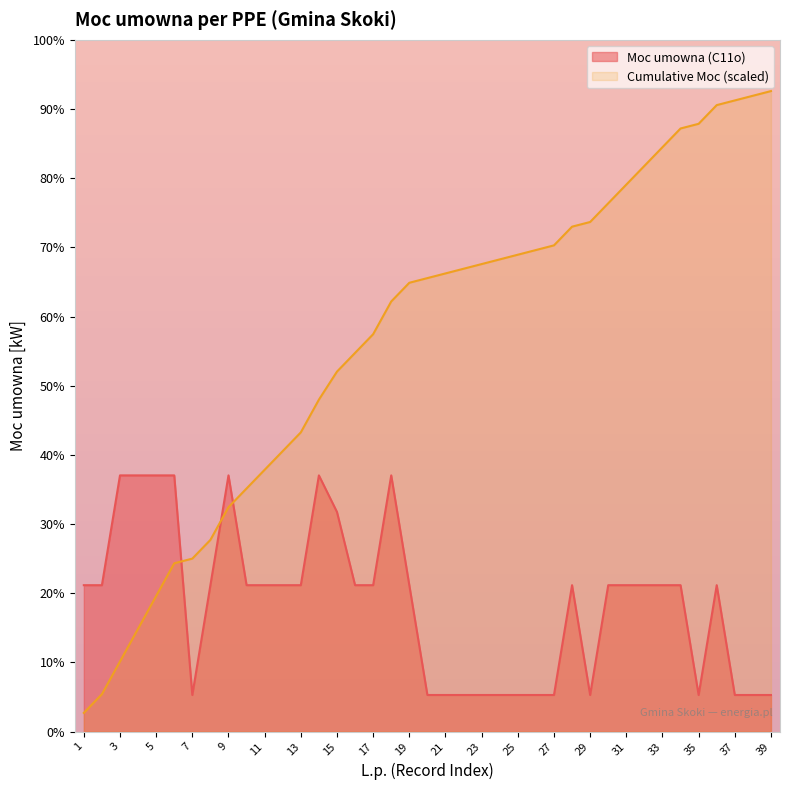

Which has a higher value, 16 or 35?

16